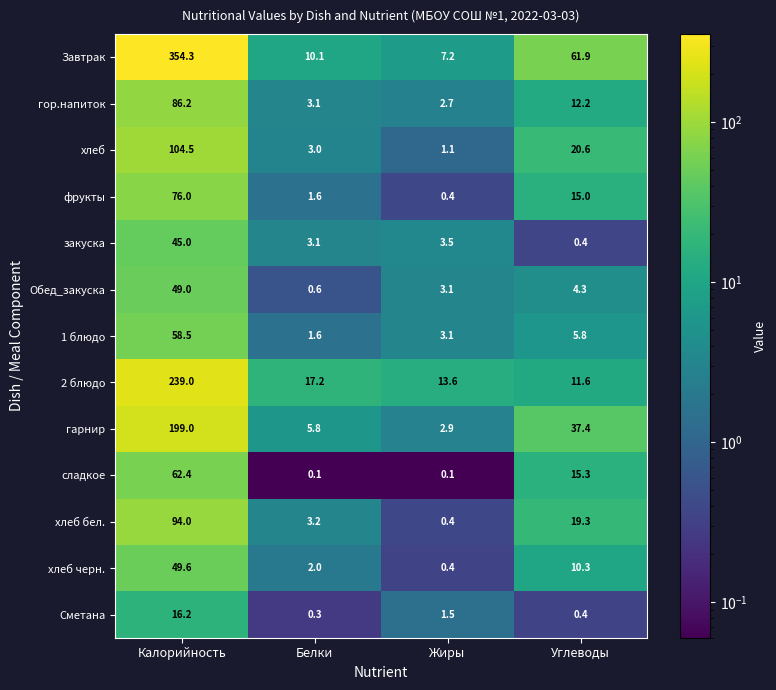

What is the total value across all series at Углеводы?

214.5